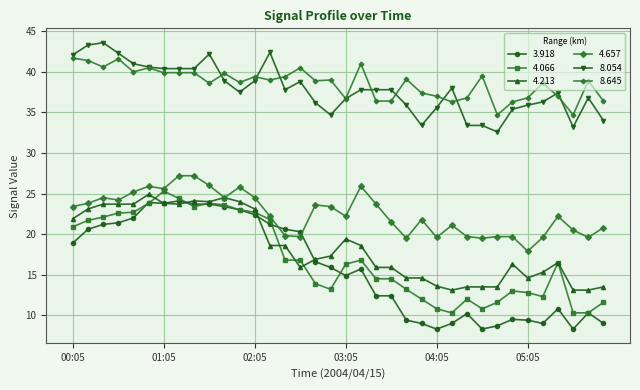

What are all the series names shown in the legend?

3.918, 4.066, 4.213, 4.657, 8.054, 8.645